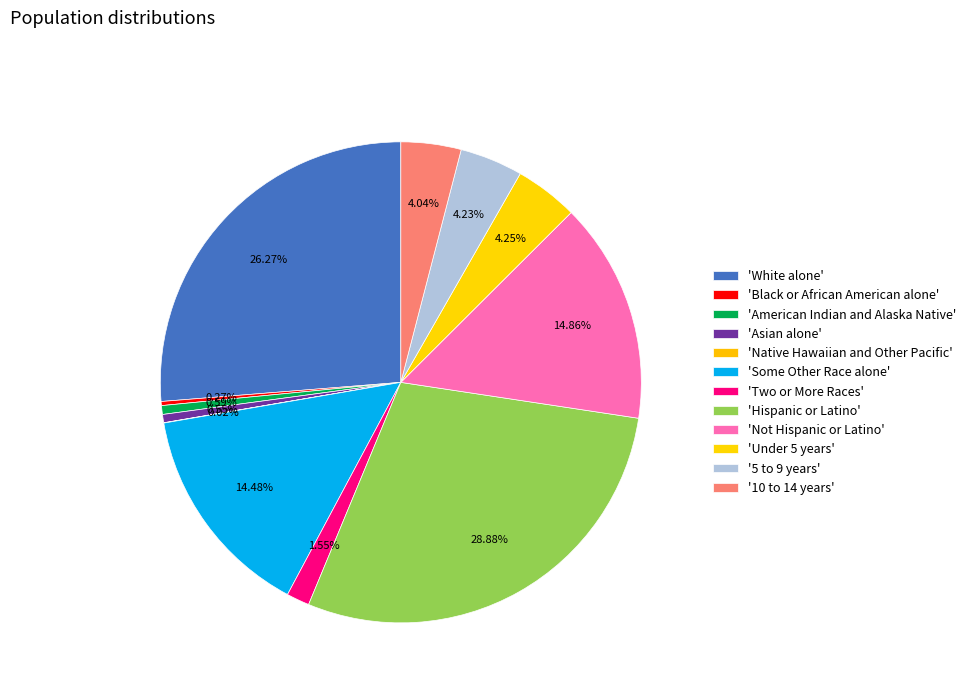

Is there any slice that represents more than half of the pie?

No